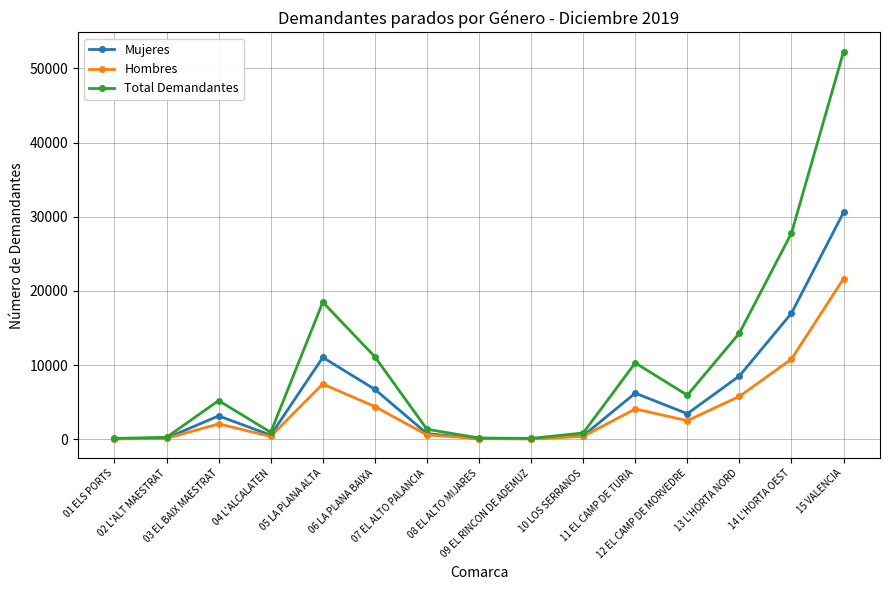

How many lines are shown in the chart?

3